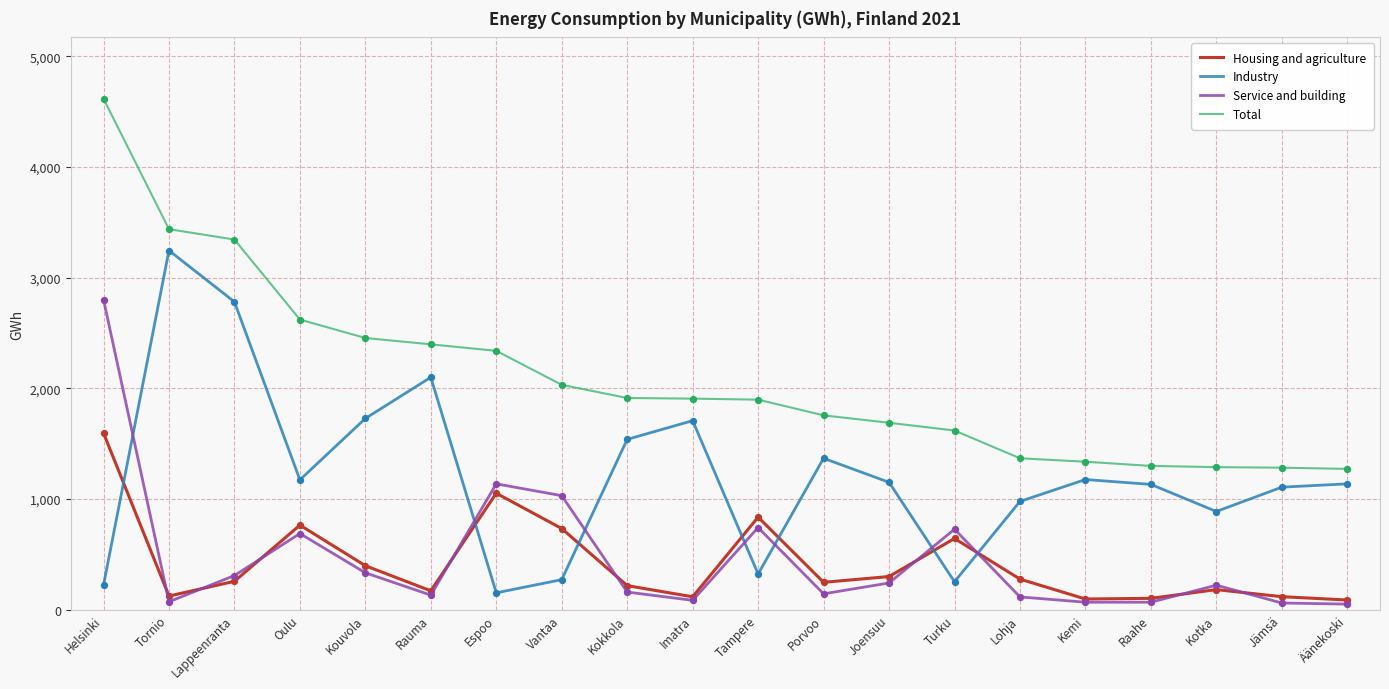

What are all the series names shown in the legend?

Housing and agriculture, Industry, Service and building, Total